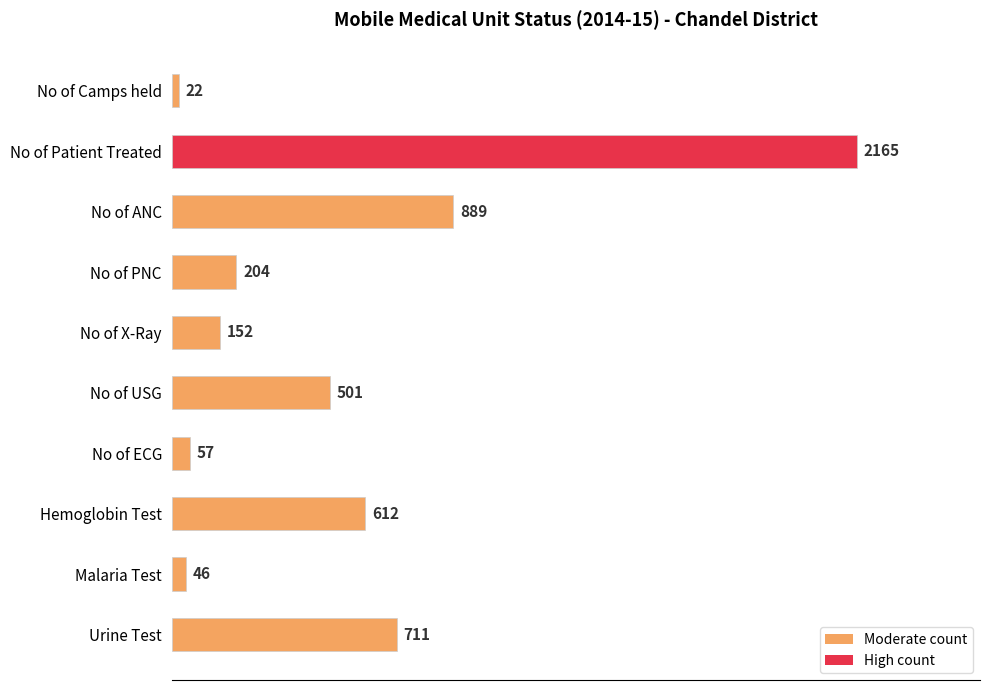

What position from the bottom is Malaria Test?

2